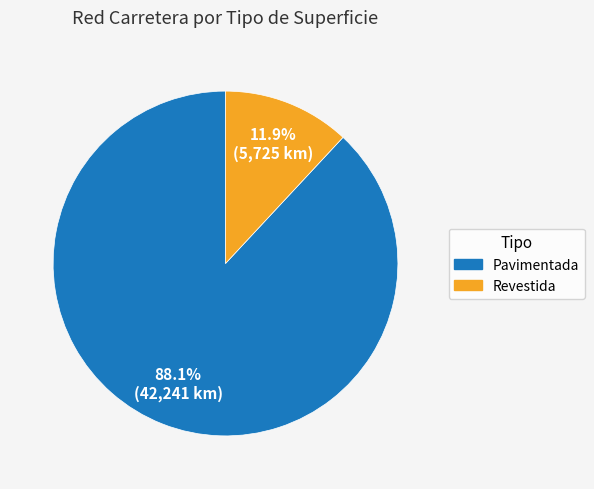

What is the smallest slice in the pie chart?

Revestida